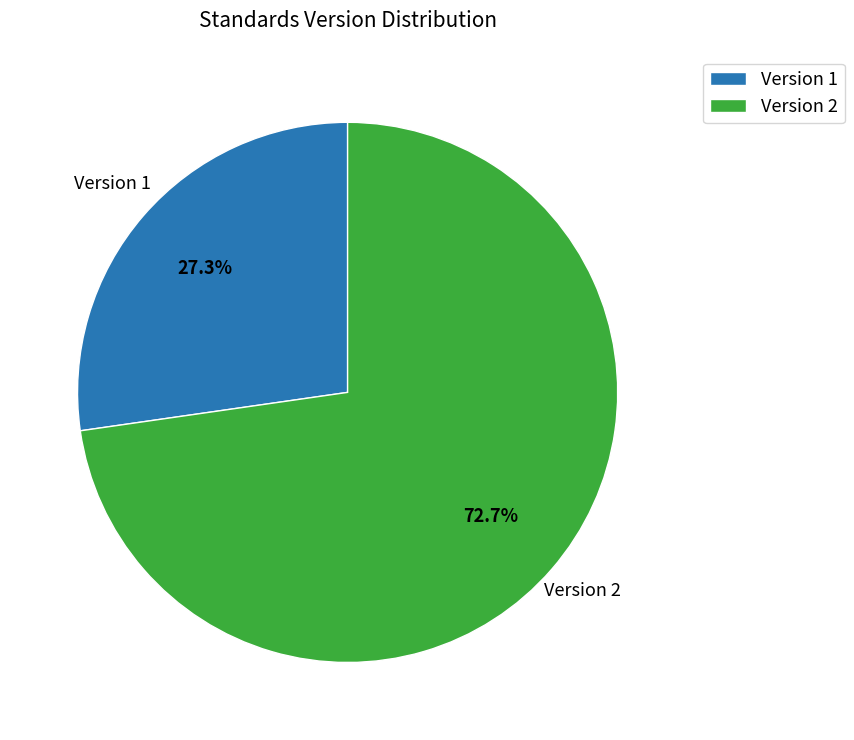

To the nearest percent, what is the average slice percentage?

50%